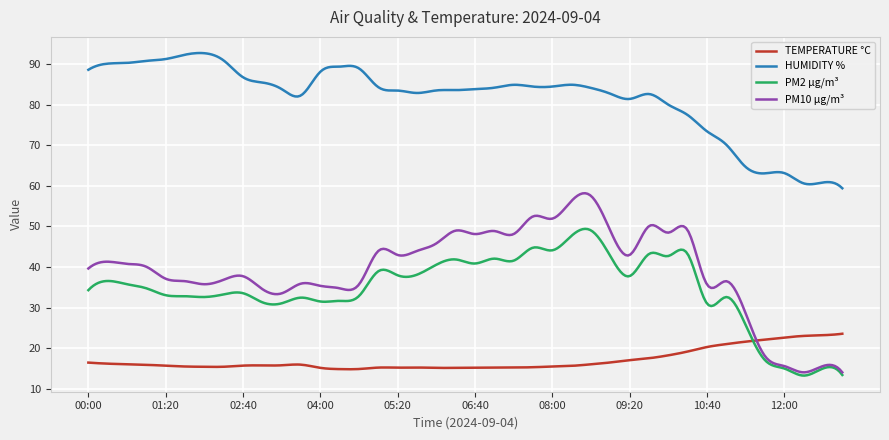

Which series has the largest range (max minus min)?

PM10 µg/m³